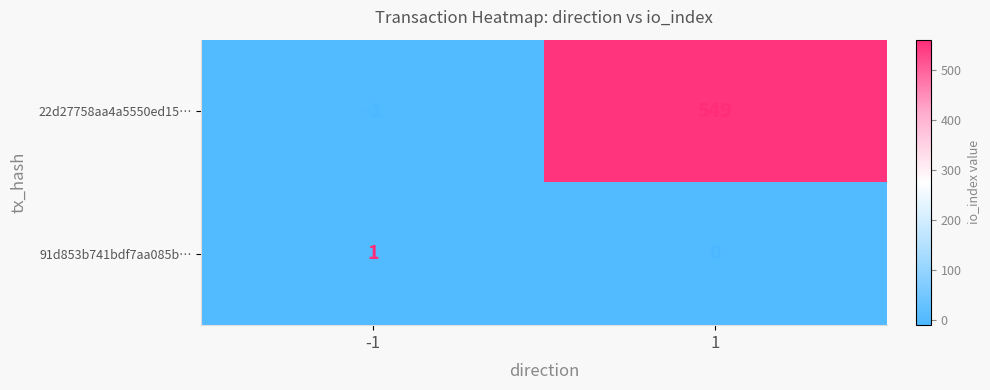

What is the total value across all series at 1?

549